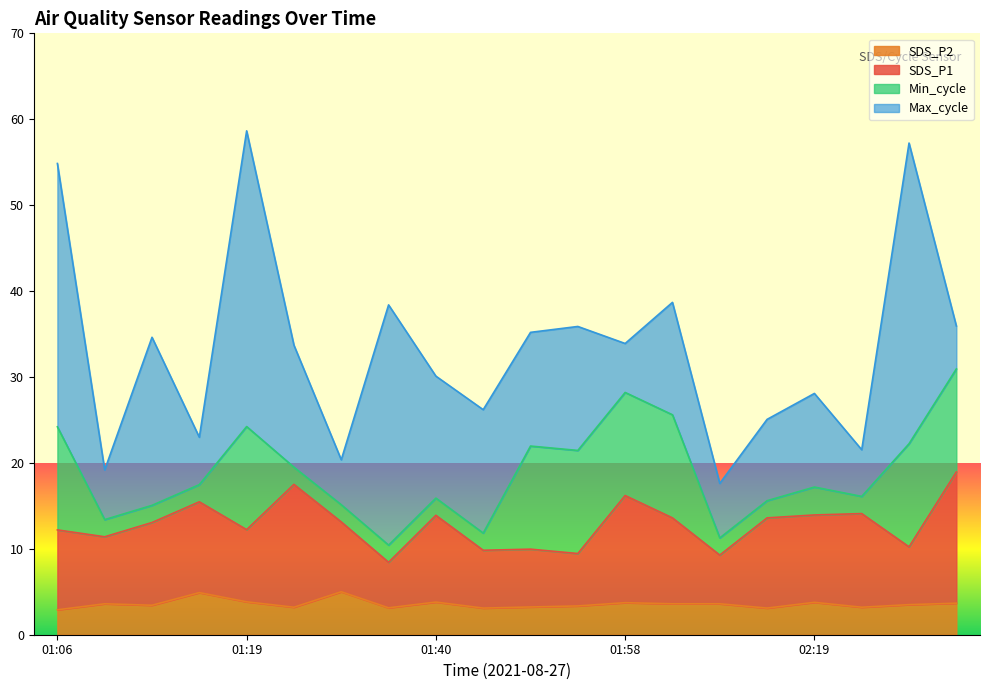

What is the highest value of the SDS_P2 series?

5.0